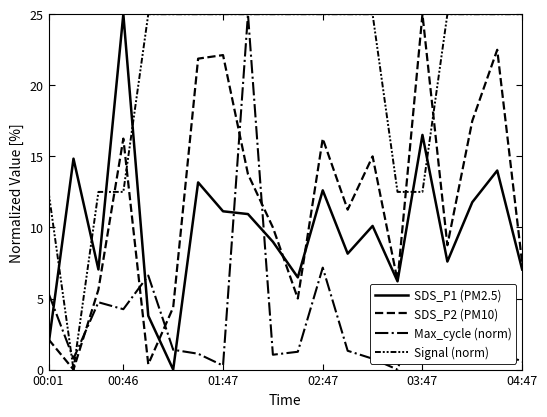

How many lines are shown in the chart?

4